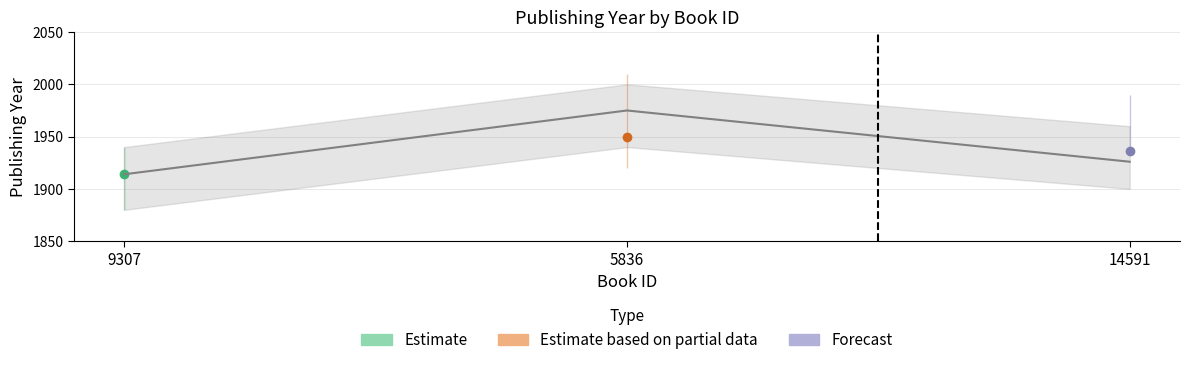

List the labels in order of value, smallest first.

9307, 14591, 5836